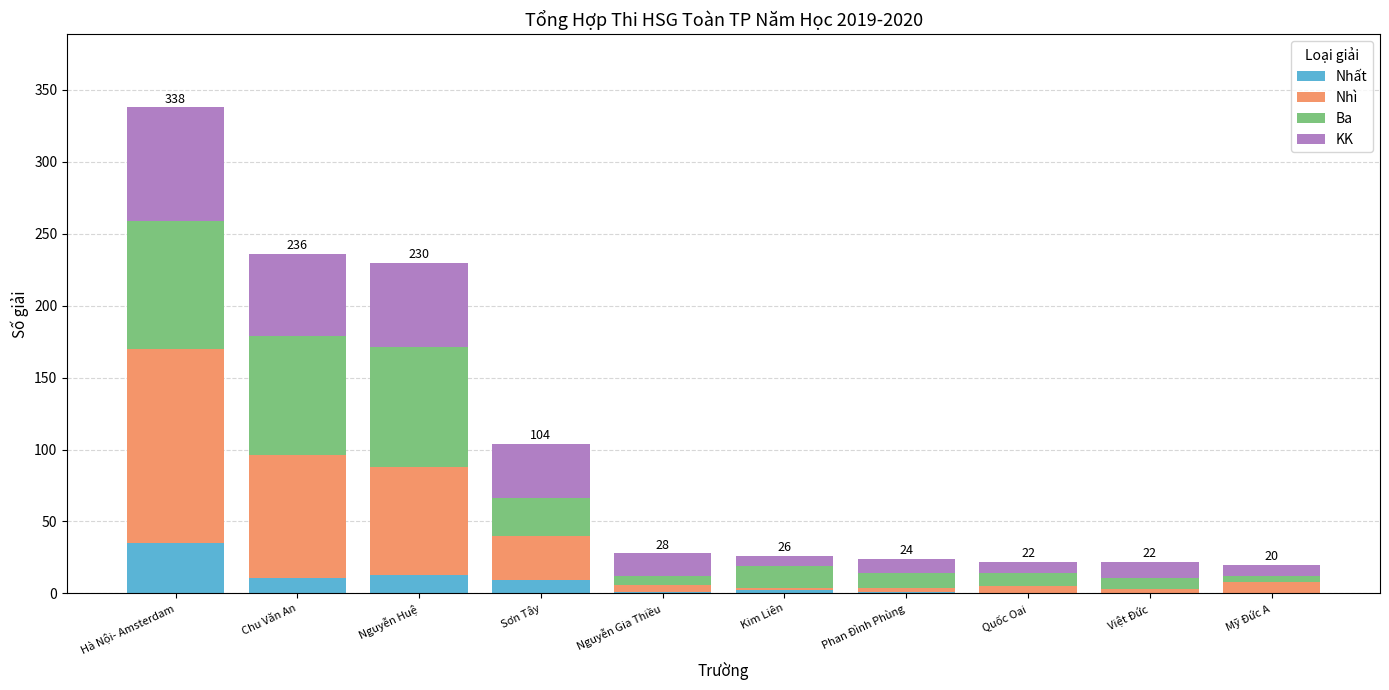

Count the number of data series in this chart.

4